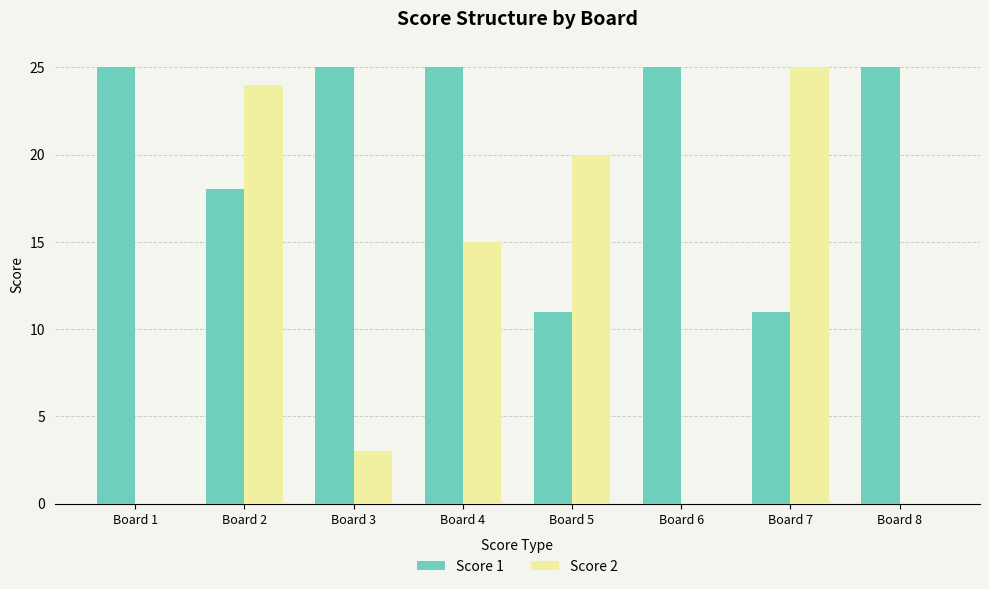

What are all the series names shown in the legend?

Score 1, Score 2